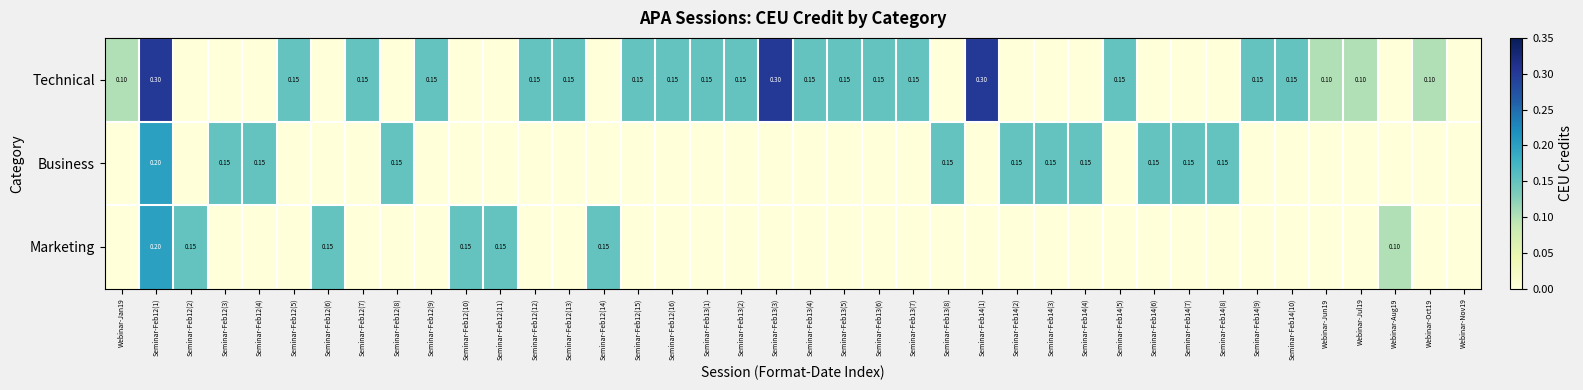

Is it true that Technical equals 0.0 at Seminar-Feb12(6)?

True